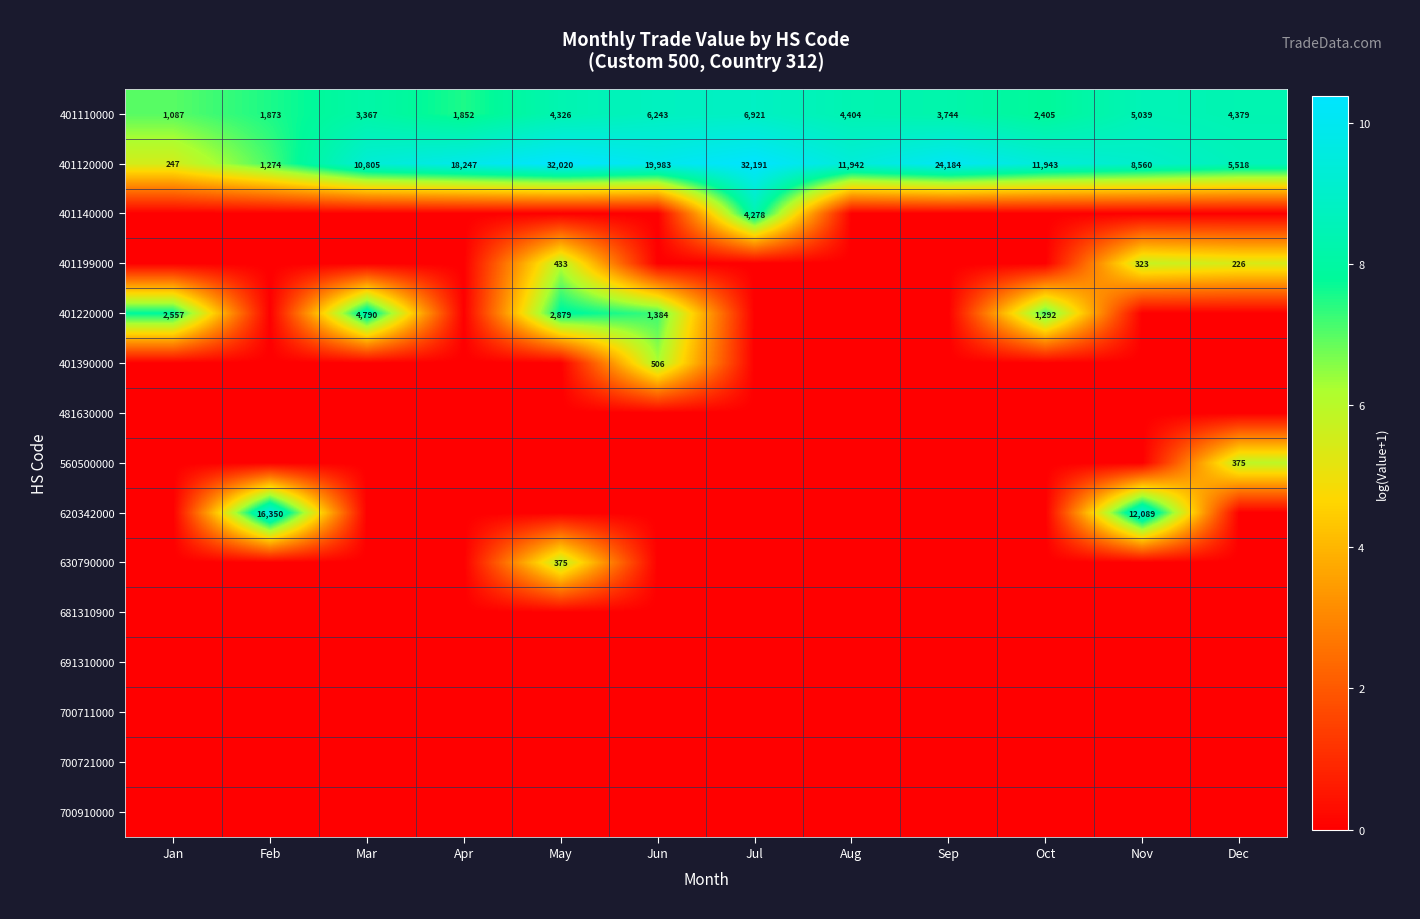

At which label does 401390000 reach its peak?

Jun